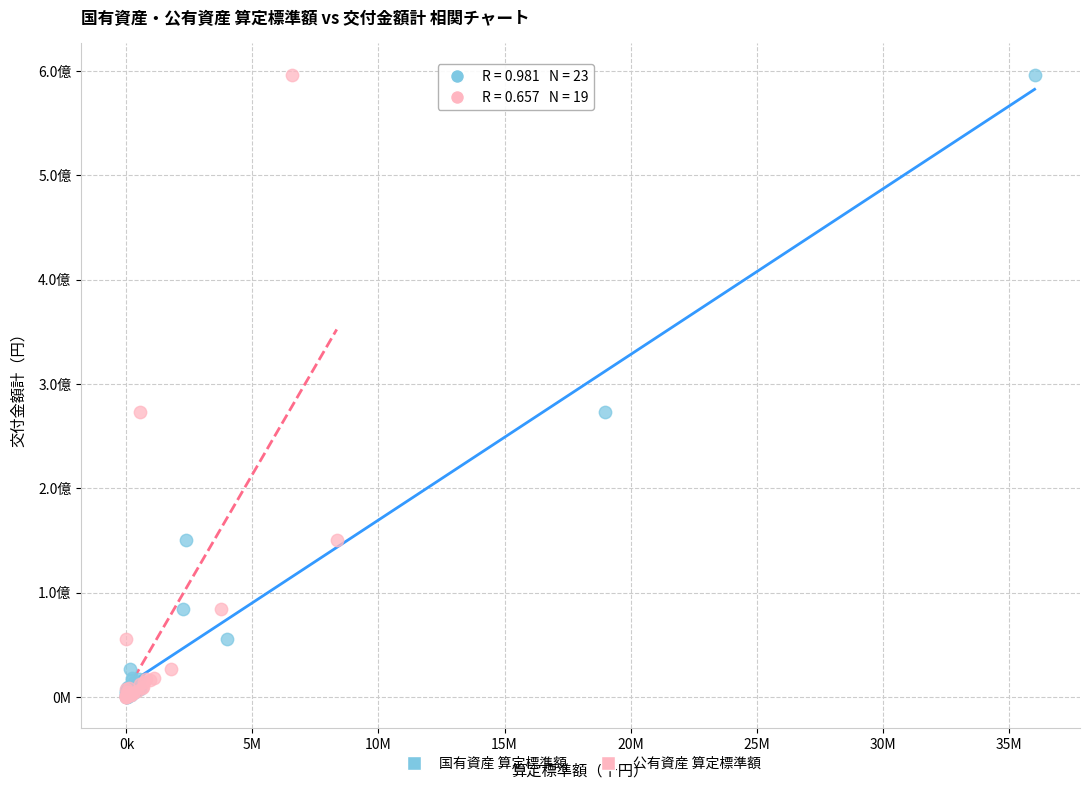

What are all the series names shown in the legend?

国有資産 算定標準額, 公有資産 算定標準額